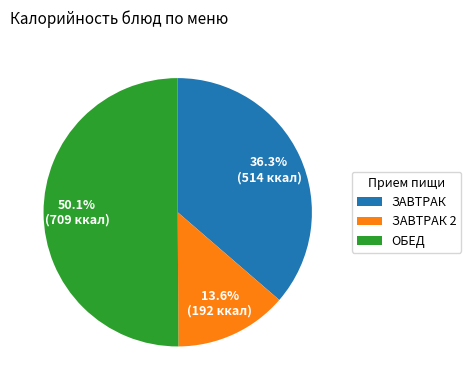

Does ЗАВТРАК 2 represent more than half of the total?

No